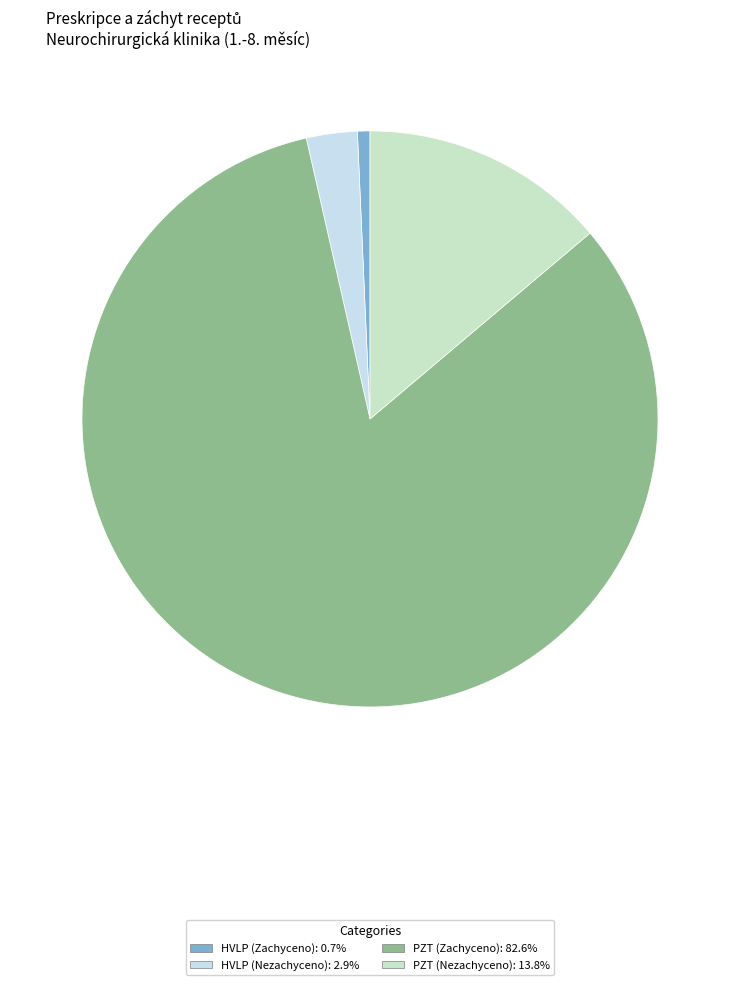

Do HVLP (Nezachyceno): 2.9% and PZT (Nezachyceno): 13.8% together represent more than half of the pie?

No